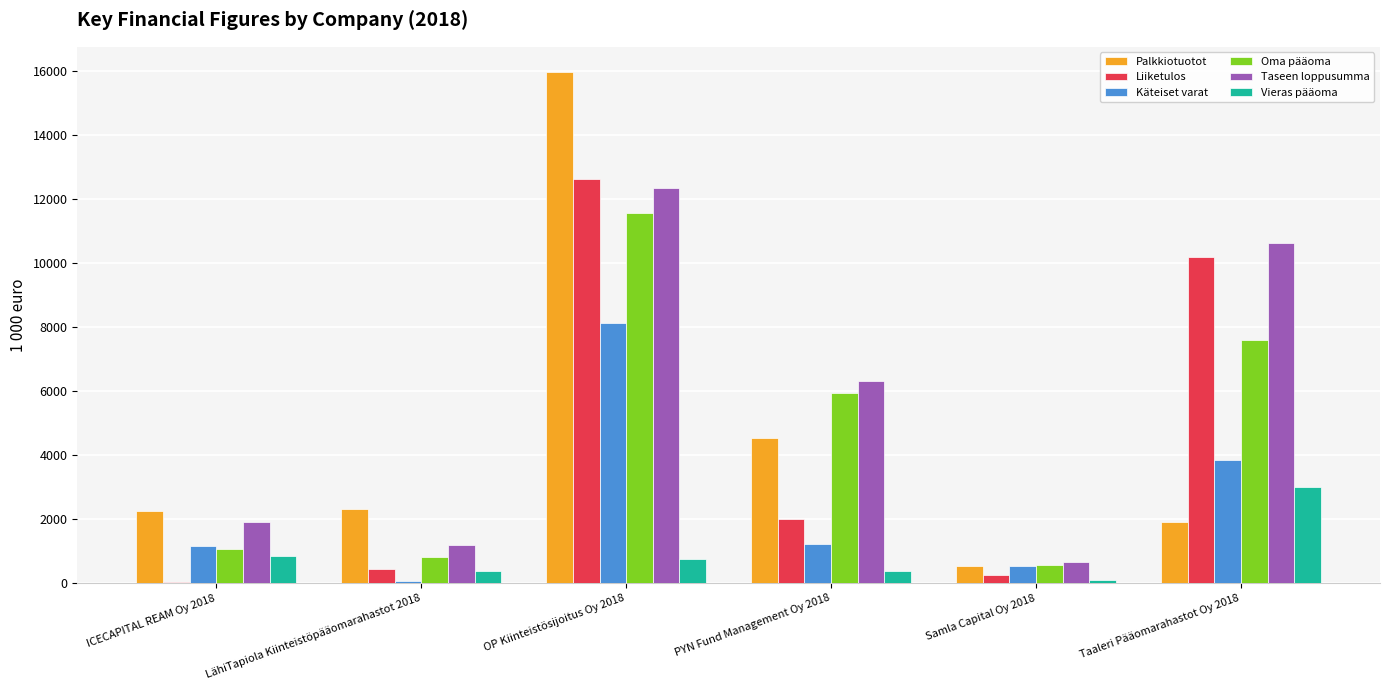

At which label does Vieras pääoma first exceed 764?

ICECAPITAL REAM Oy 2018